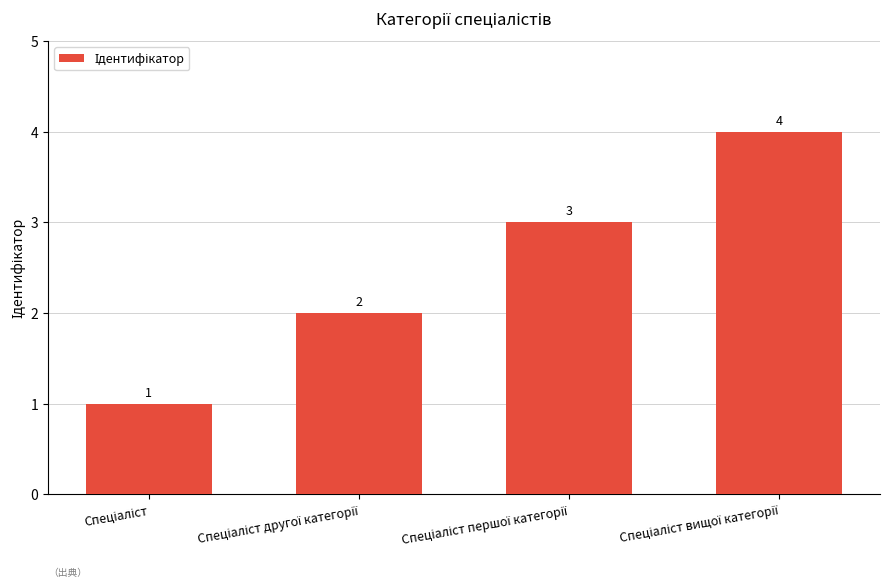

Are the bars grouped side by side (vs. stacked)?

No